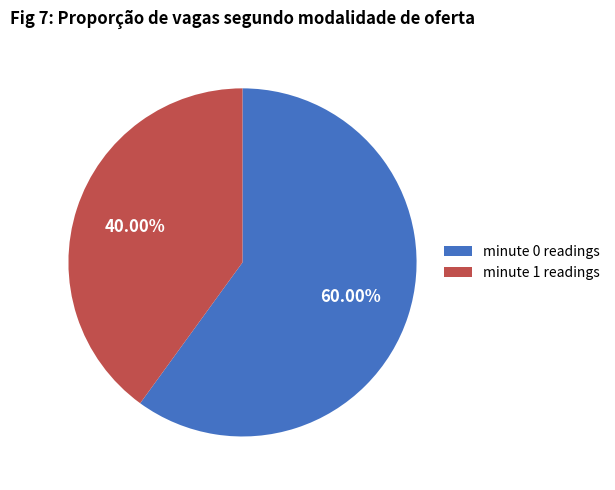

How many slices are in this pie chart?

2